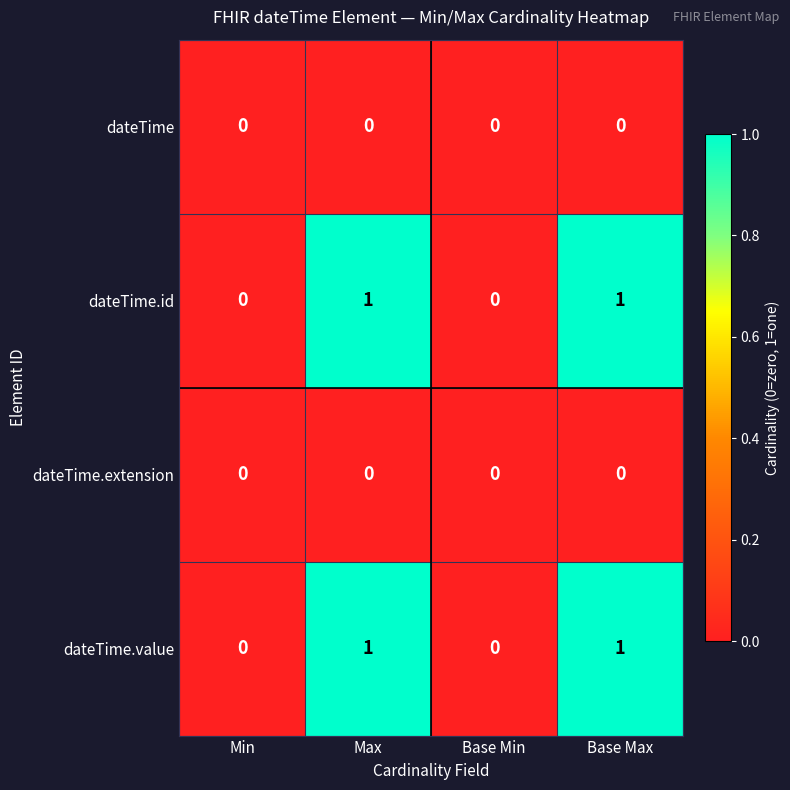

The value of dateTime.id at Max is 0. True or false?

False